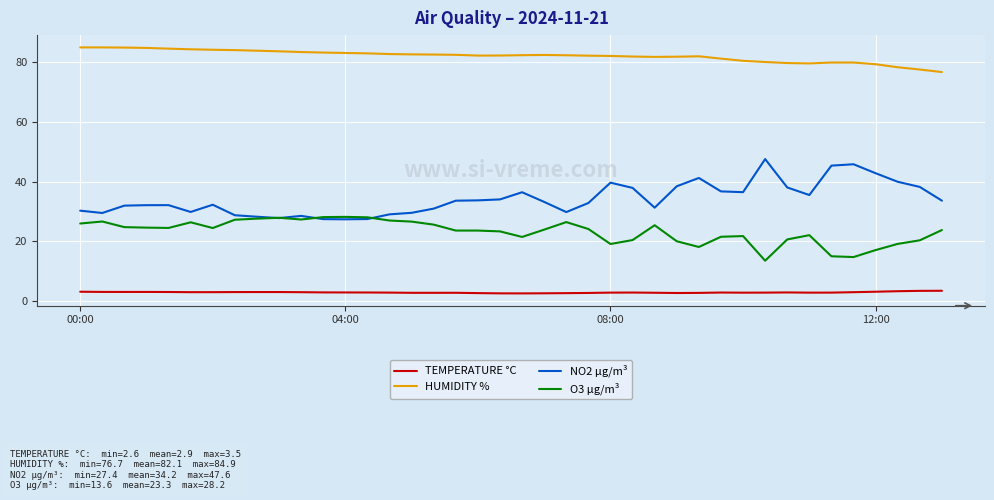

List the series in order of their peak value, highest first.

HUMIDITY %, NO2 µg/m³, O3 µg/m³, TEMPERATURE °C